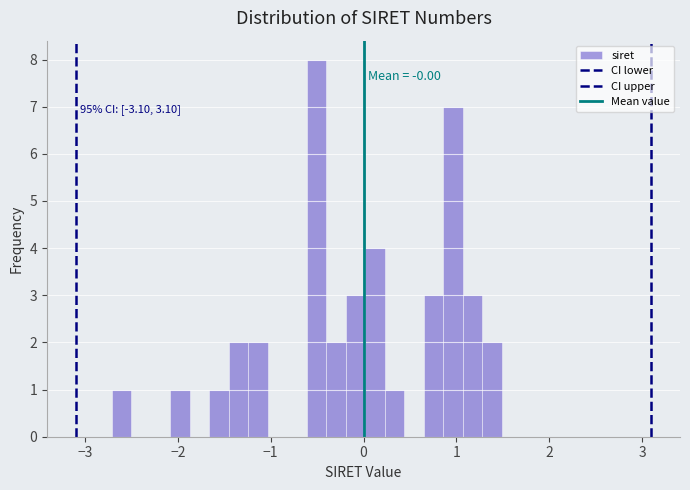

Around what value on the x-axis is the tallest bar? Give the approximate position of its centre, as read against the axis.

-0.5